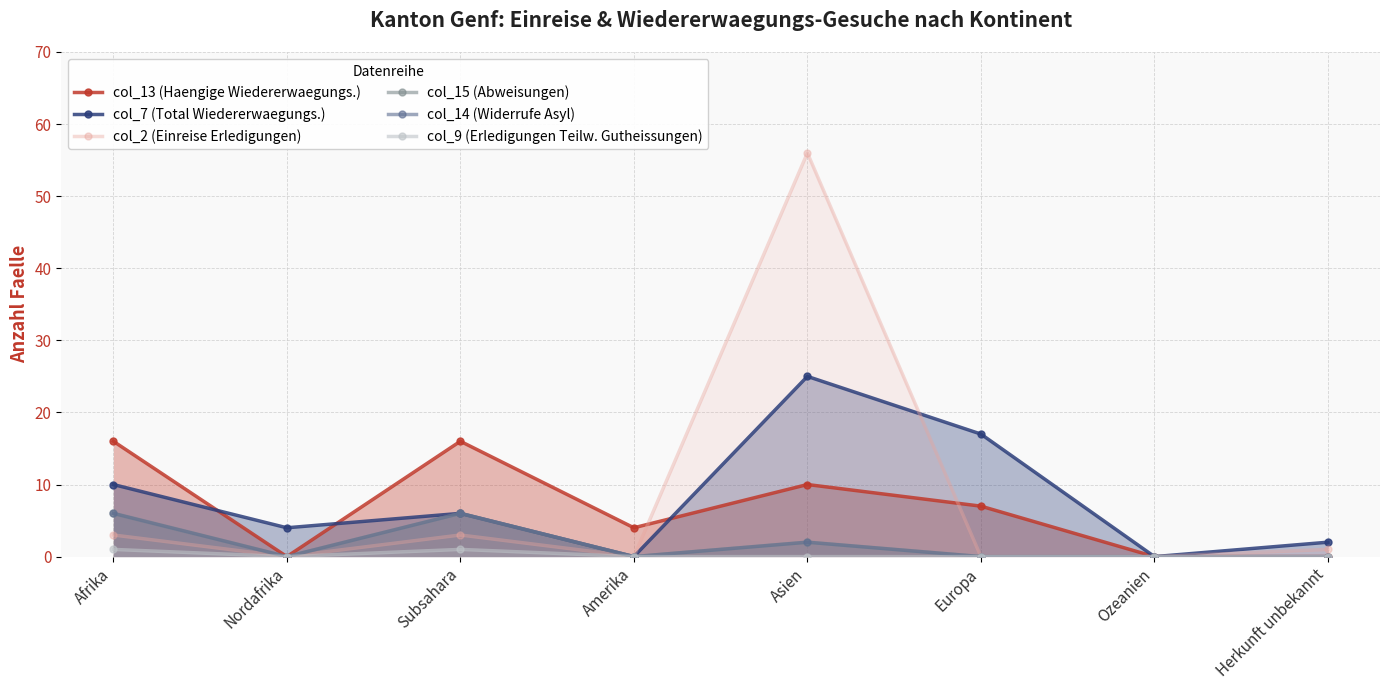

At how many categories does at least one series exceed 31?

1